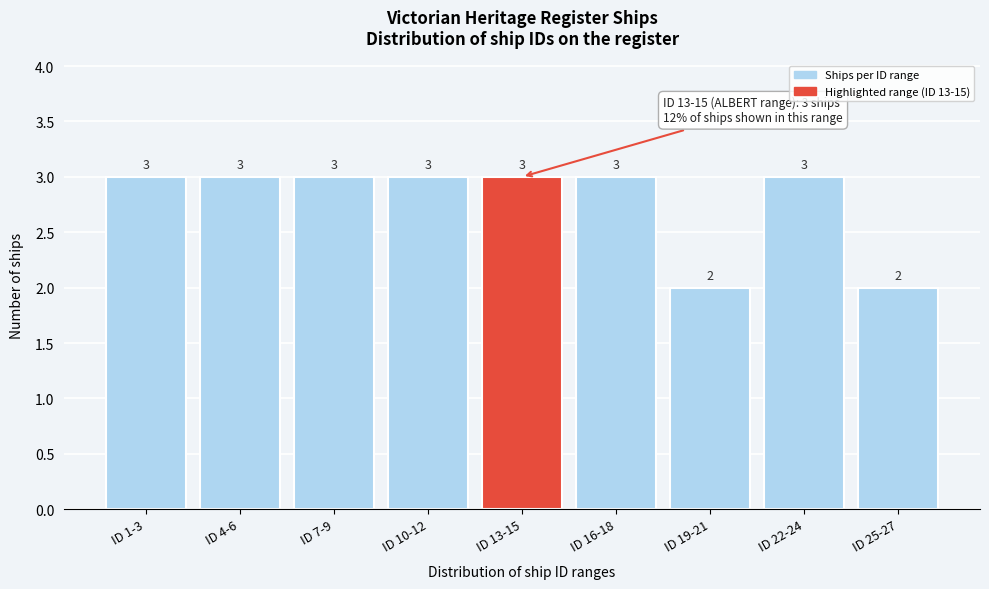

Reading left to right, extract all data points from this chart.

ID 1-3=3	ID 4-6=3	ID 7-9=3	ID 10-12=3	ID 13-15=3	ID 16-18=3	ID 19-21=2	ID 22-24=3	ID 25-27=2